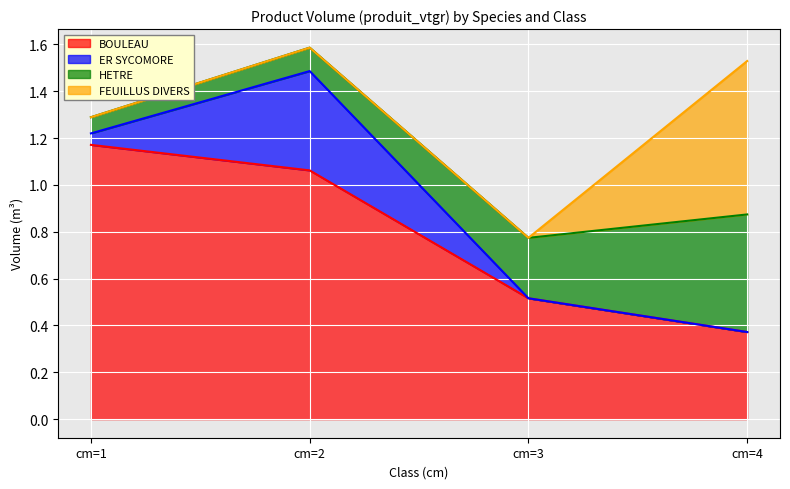

Reading right to left, what are all the values shown in this chart?

BOULEAU: cm=4=0.4	cm=3=0.5	cm=2=1.1	cm=1=1.2
ER SYCOMORE: cm=4=0.0	cm=3=0.0	cm=2=0.4	cm=1=0.0
HETRE: cm=4=0.5	cm=3=0.3	cm=2=0.1	cm=1=0.1
FEUILLUS DIVERS: cm=4=0.7	cm=3=0.0	cm=2=0.0	cm=1=0.0